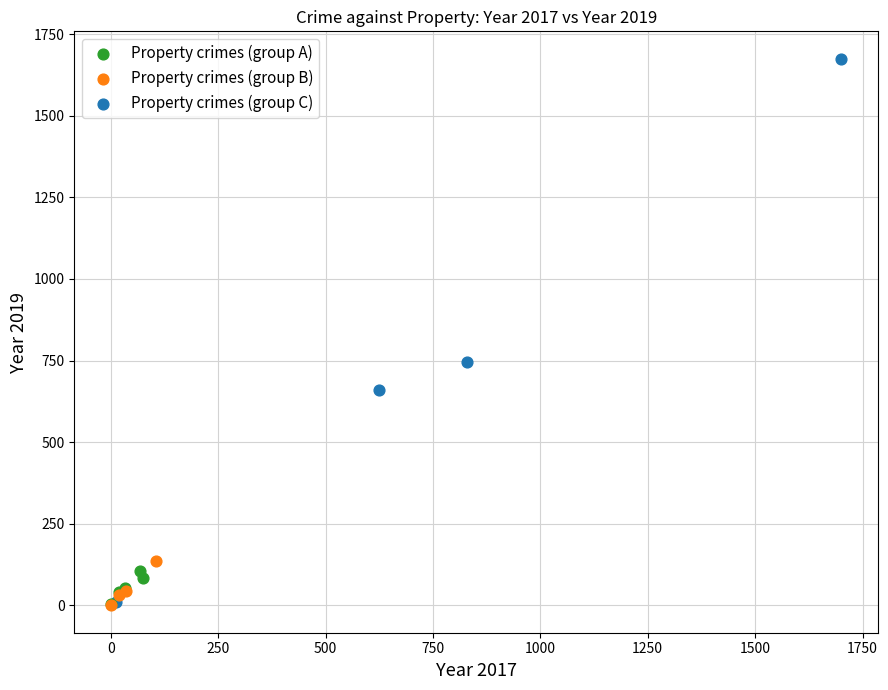

Which series has the largest Y range (max minus min)?

Property crimes (group C)